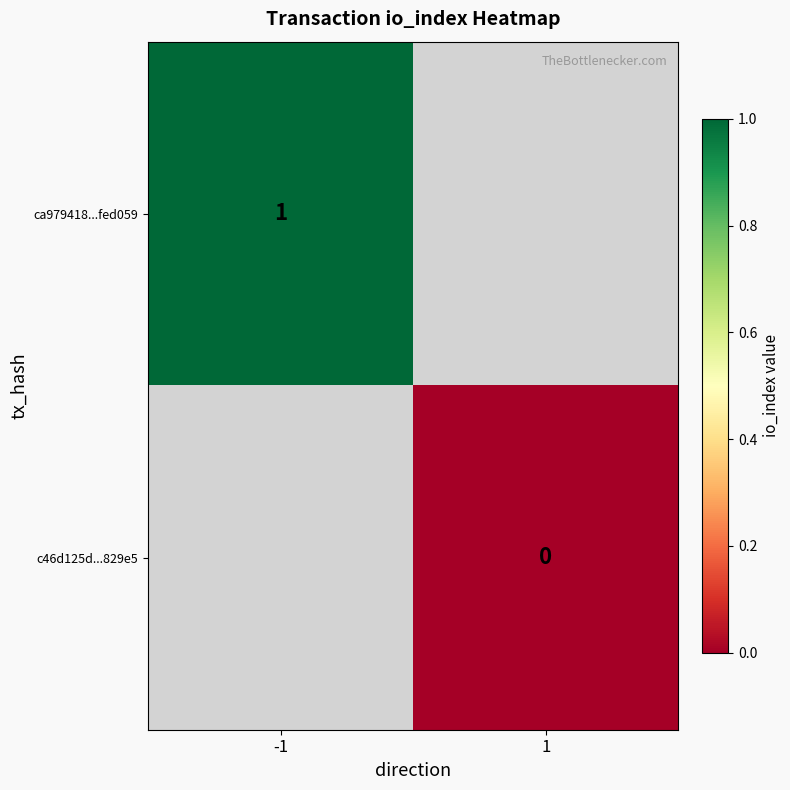

Which label corresponds to the smallest value in the chart?

1